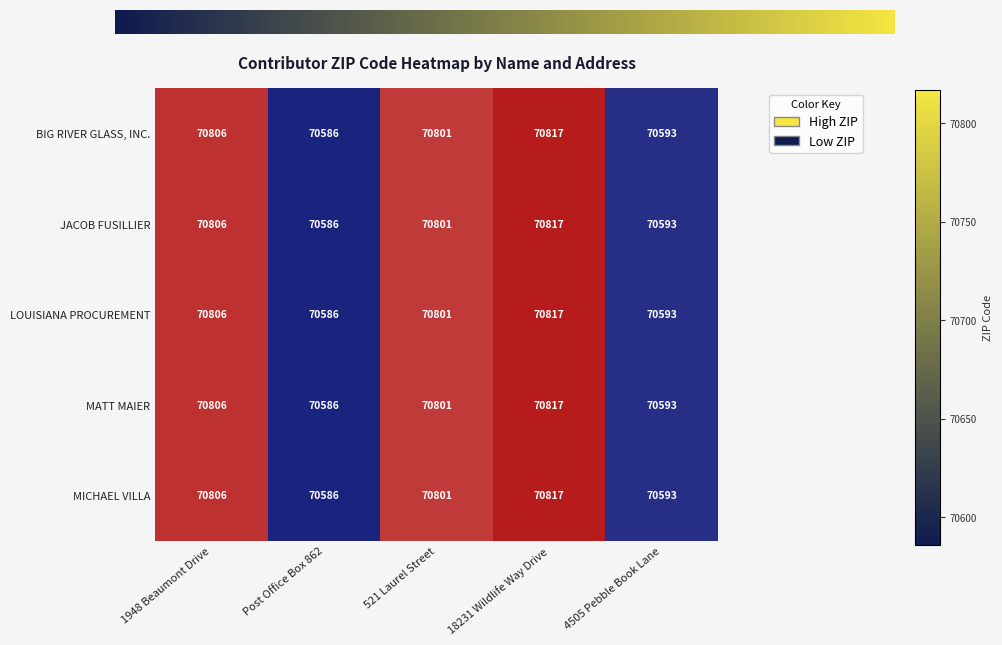

Reading left to right, extract all data points from this chart.

BIG RIVER GLASS, INC.: 1948 Beaumont Drive=70806	Post Office Box 862=70586	521 Laurel Street=70801	18231 Wildlife Way Drive=70817	4505 Pebble Book Lane=70593
JACOB FUSILLIER: 1948 Beaumont Drive=70806	Post Office Box 862=70586	521 Laurel Street=70801	18231 Wildlife Way Drive=70817	4505 Pebble Book Lane=70593
LOUISIANA PROCUREMENT: 1948 Beaumont Drive=70806	Post Office Box 862=70586	521 Laurel Street=70801	18231 Wildlife Way Drive=70817	4505 Pebble Book Lane=70593
MATT MAIER: 1948 Beaumont Drive=70806	Post Office Box 862=70586	521 Laurel Street=70801	18231 Wildlife Way Drive=70817	4505 Pebble Book Lane=70593
MICHAEL VILLA: 1948 Beaumont Drive=70806	Post Office Box 862=70586	521 Laurel Street=70801	18231 Wildlife Way Drive=70817	4505 Pebble Book Lane=70593